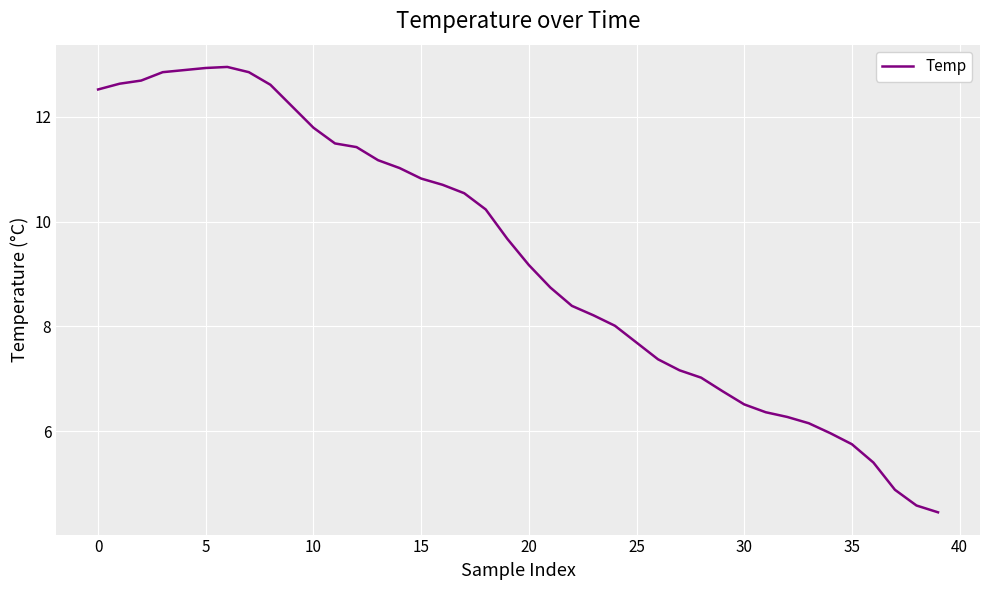

What is the difference between the maximum and minimum values?

8.5